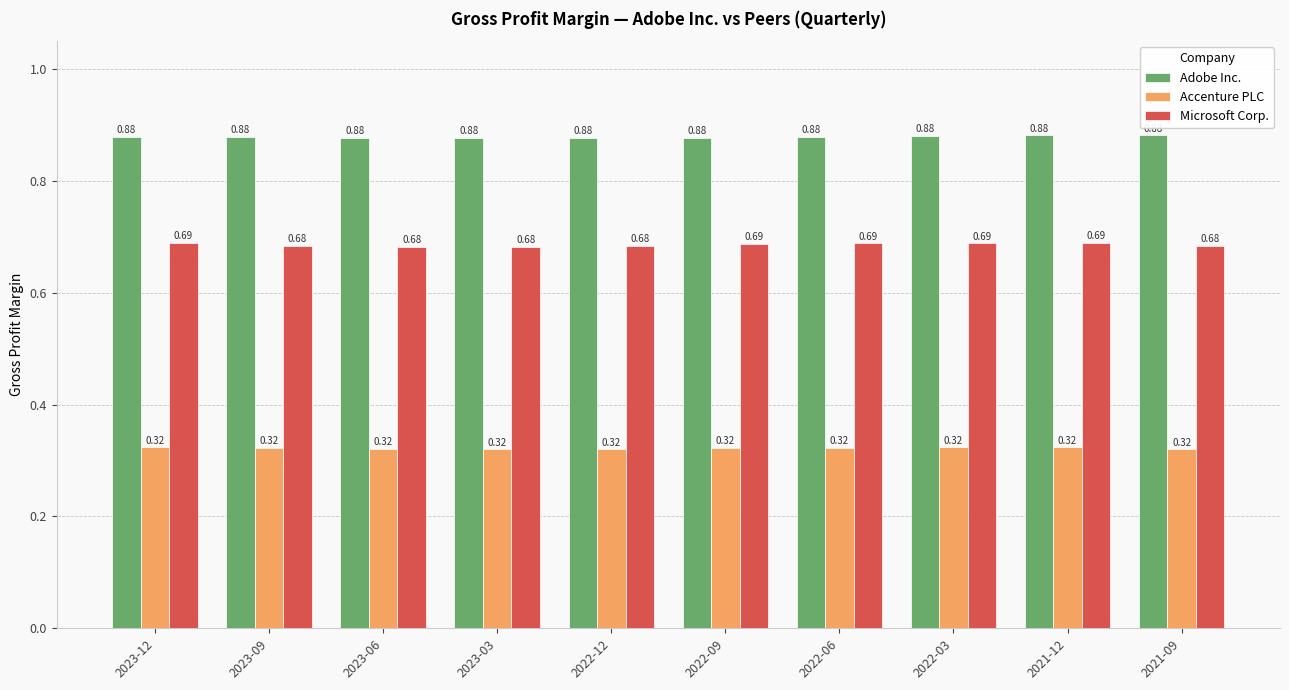

At 2023-06, list the series in order from smallest to largest.

Accenture PLC, Microsoft Corp., Adobe Inc.